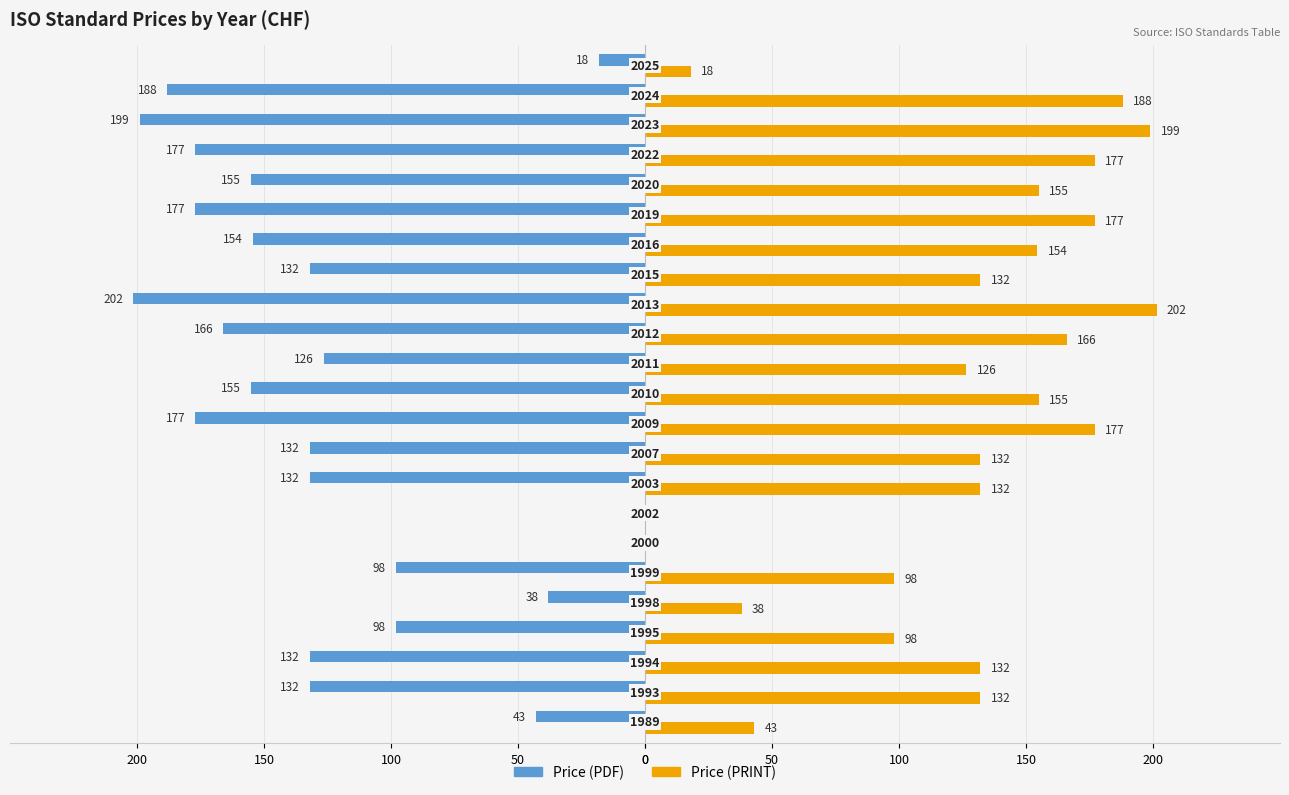

What are all the series names shown in the legend?

Price (PDF), Price (PRINT)